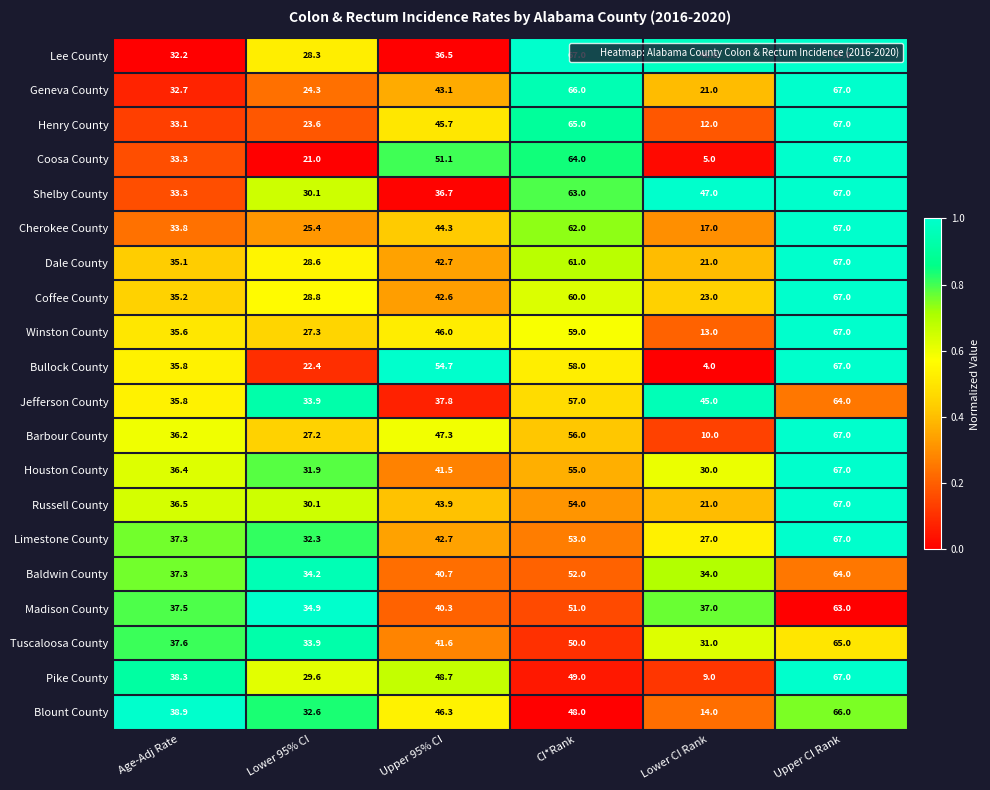

At which label does Madison County first exceed 40?

Upper 95% CI